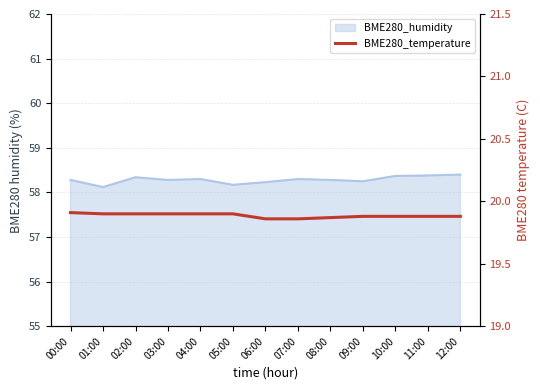

What position from the right is 10:00?

3